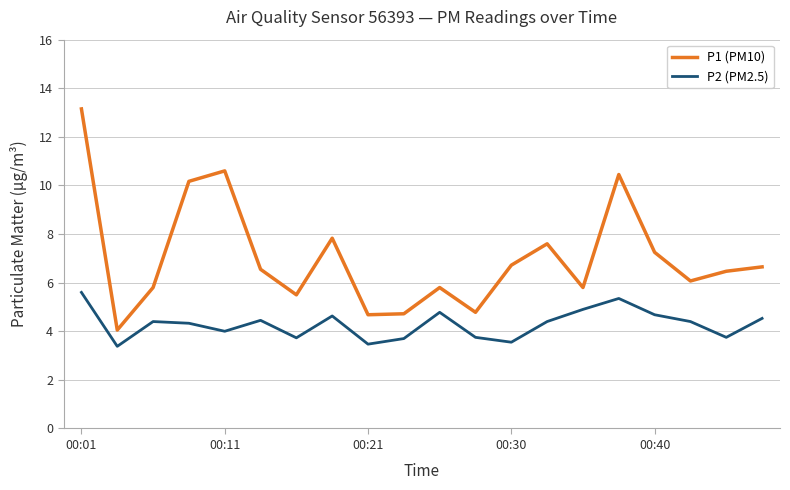

What is the sum of all P1 (PM10) values?

140.6